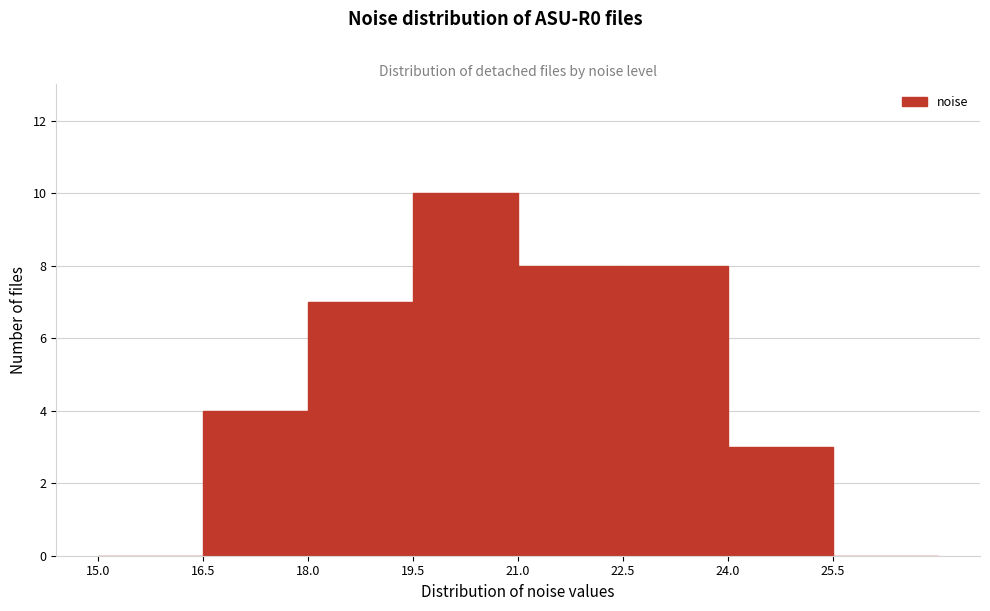

How tall is the bar that spans 16.5 to 18.0 on the x-axis? Neither the bar edges nor the heights are printed on the chart, so give them approximately, as read against the axes.

4